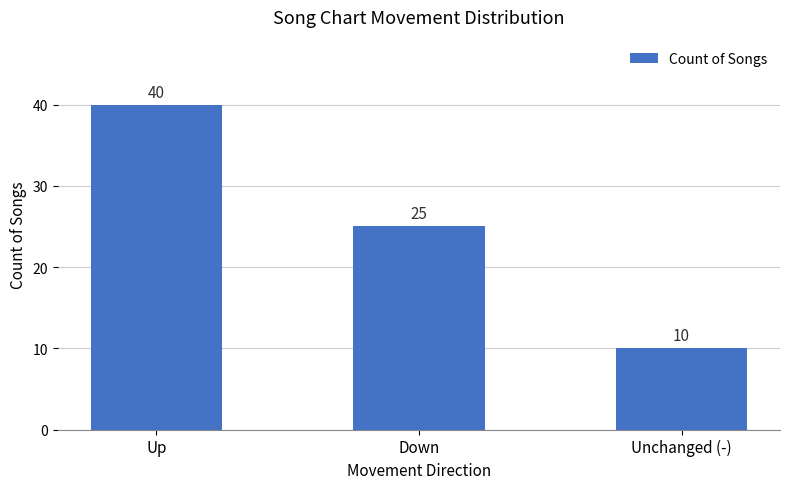

Reading left to right, list all the values displayed in this chart.

Up=40	Down=25	Unchanged (-)=10